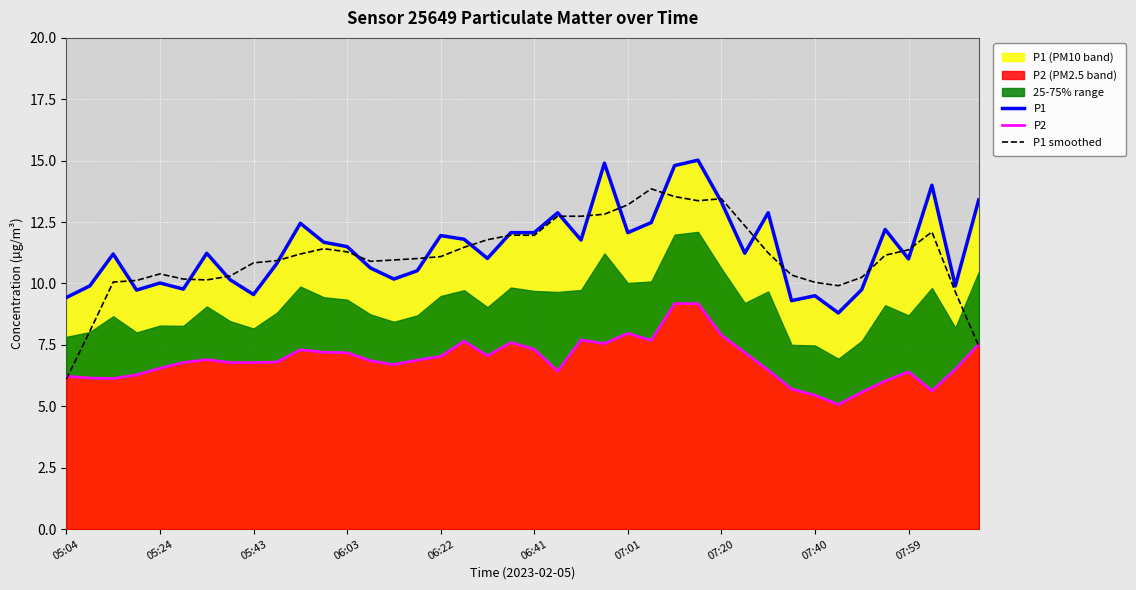

The value of P1 smoothed at 18 is 11.8. True or false?

True